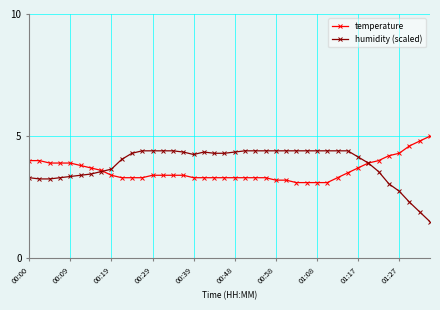

What is the greatest value displayed?

5.0